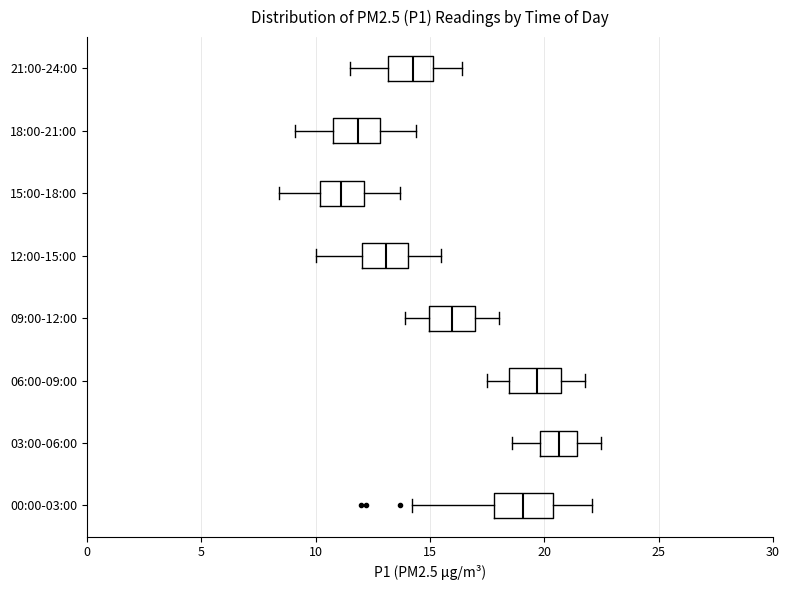

Where does the left whisker of the box for 00:00-03:00 end on the x-axis? The values are not printed on the chart, so give them approximately, as read against the axis.

14.0